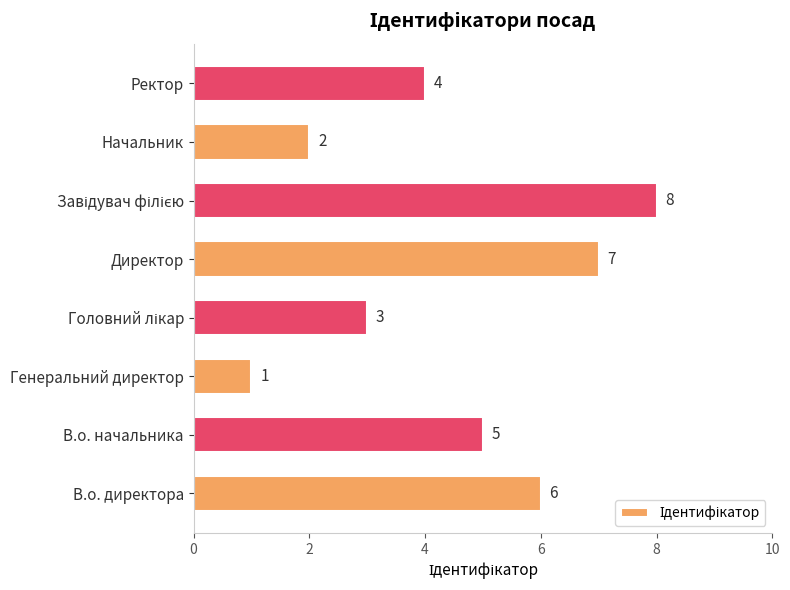

At which label is the value closest to 4?

Ректор